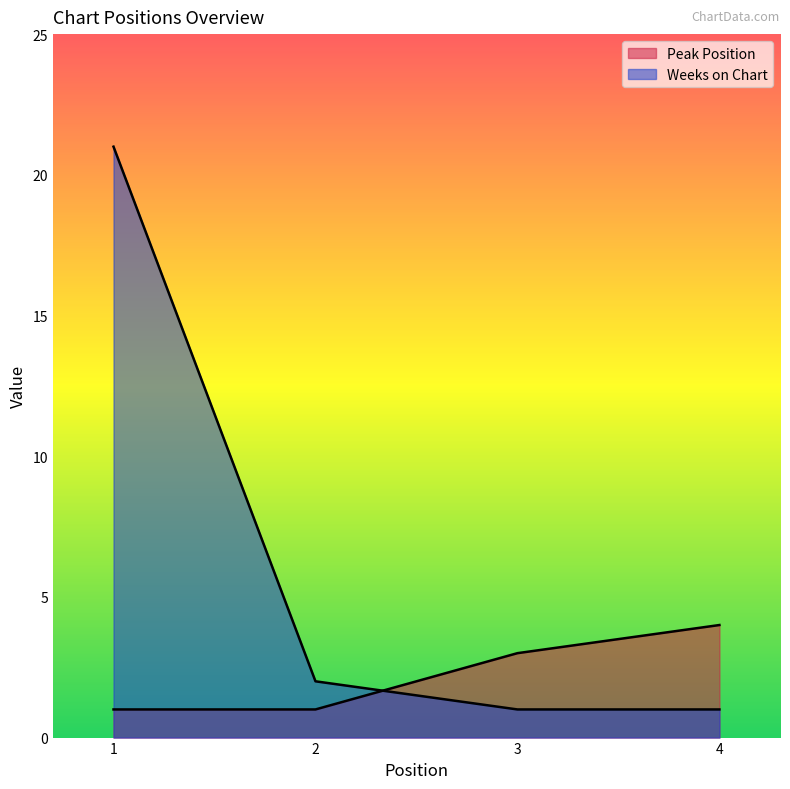

The value of Weeks on Chart at 3 is 1. True or false?

False